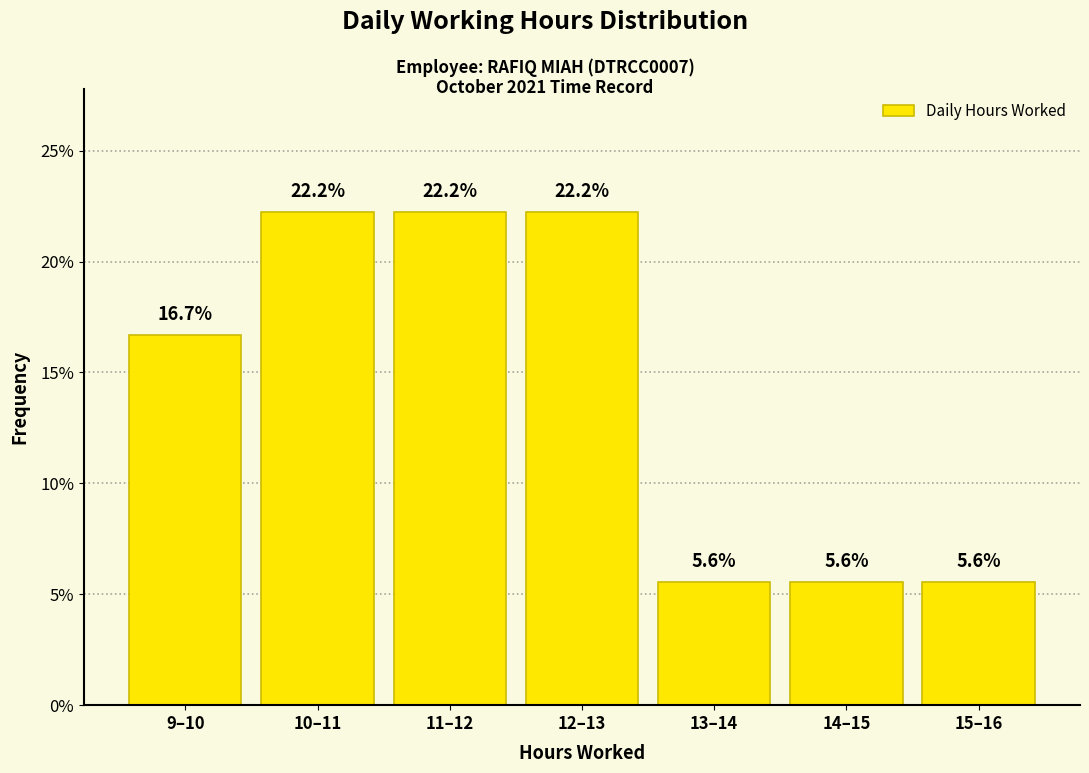

Reading right to left, what are all the values shown in this chart?

5.6	5.6	5.6	22.2	22.2	22.2	16.7